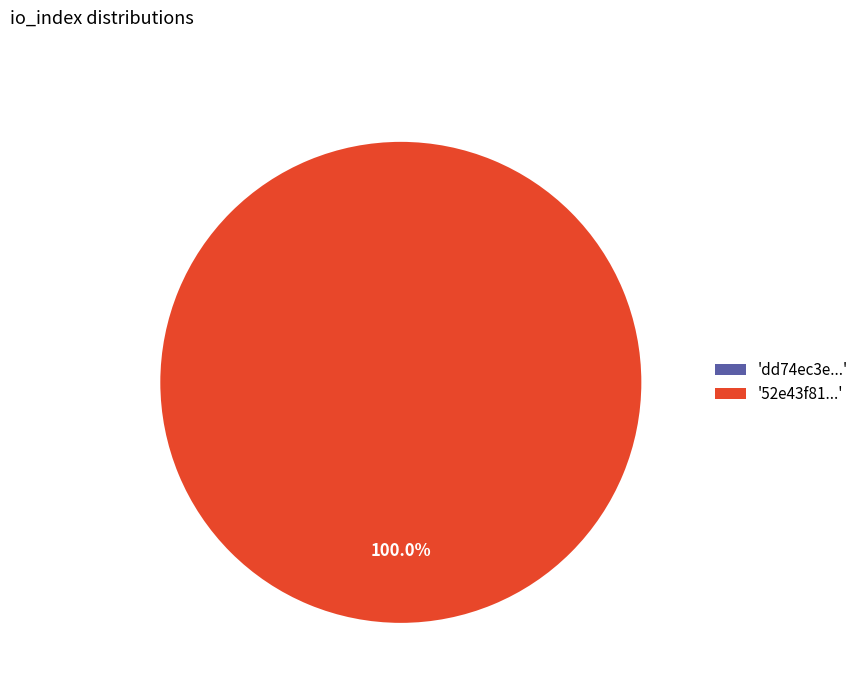

Which category has the biggest portion of the pie?

tx_hash_1